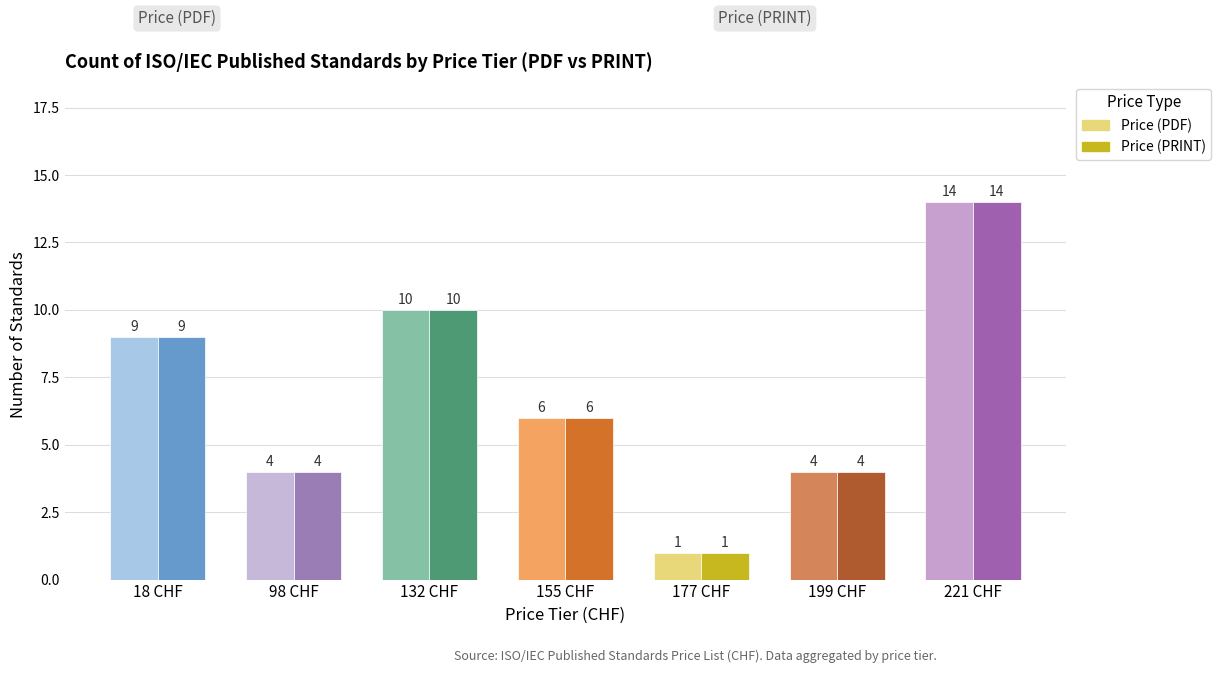

How many series are shown in this chart?

2